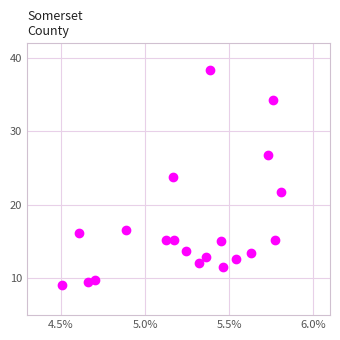

What is the range of X values (max minus min)?

1.3